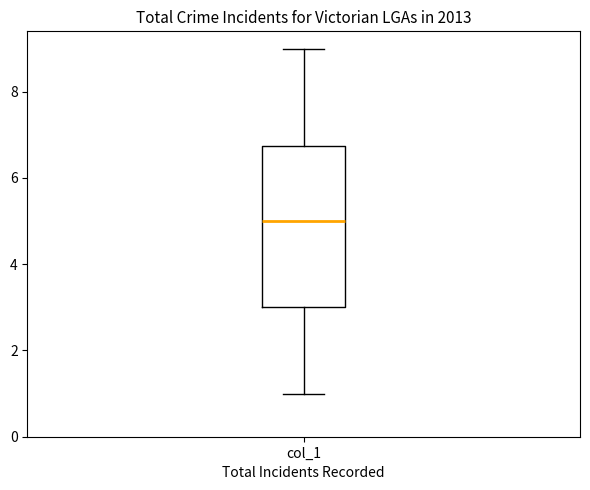

Read this box plot against the y-axis: the position of the median line, the range covered by the box, and the ends of both whiskers. The values are not printed on the chart, so give them approximately, as read against the axis.

median 5.0, box 3.0 to 6.8, whiskers 1.0 to 9.0